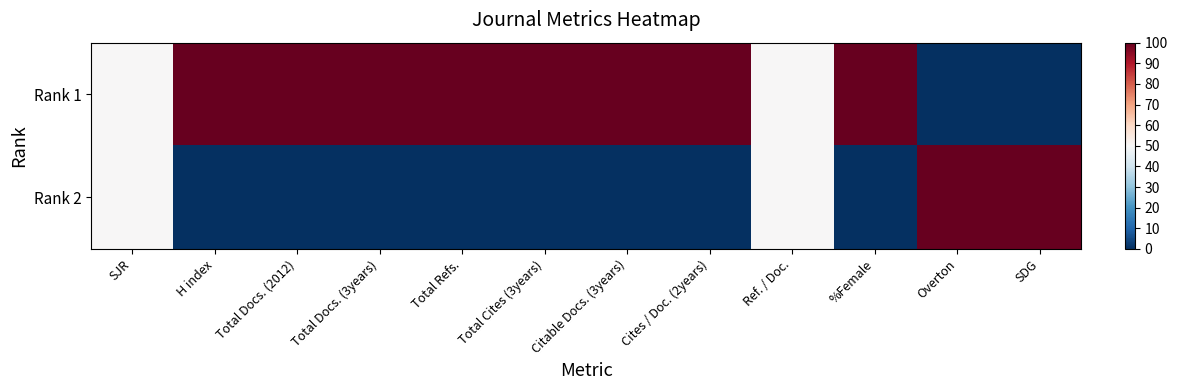

Rank the series by their average value, from highest to lowest.

Rank 1, Rank 2